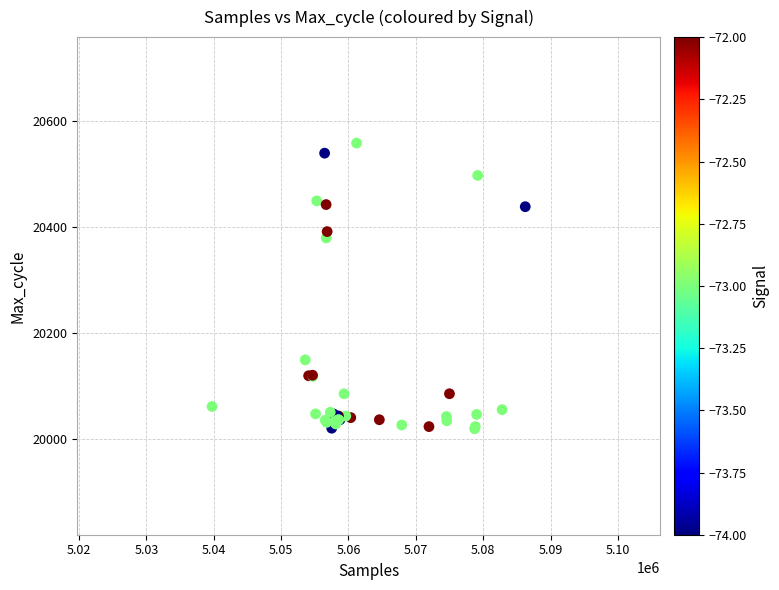

What Y value in the scatter plot is closest to 20289?

20380